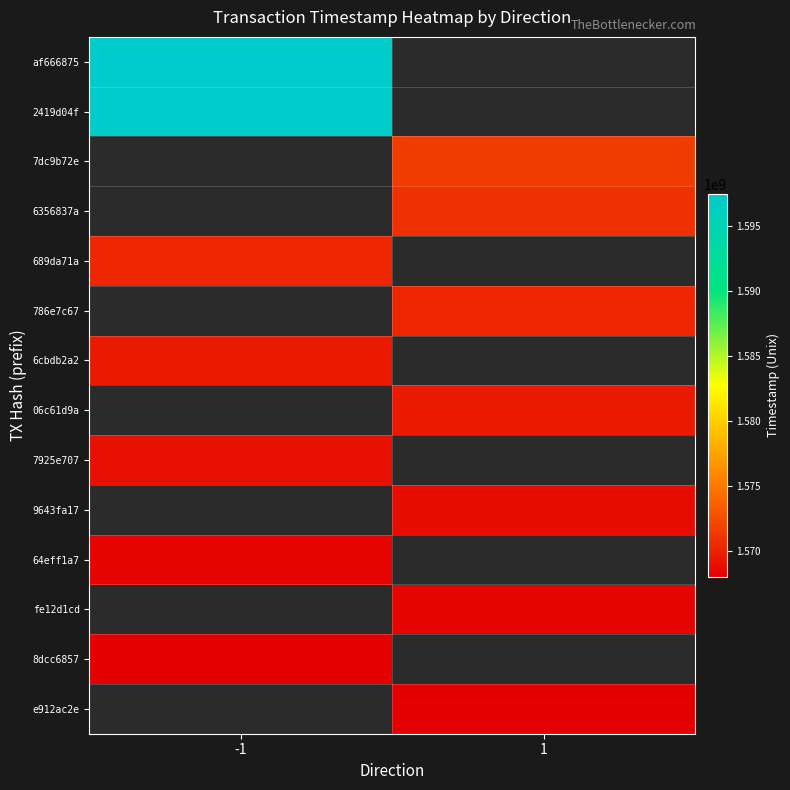

How many categories are shown in the chart?

2